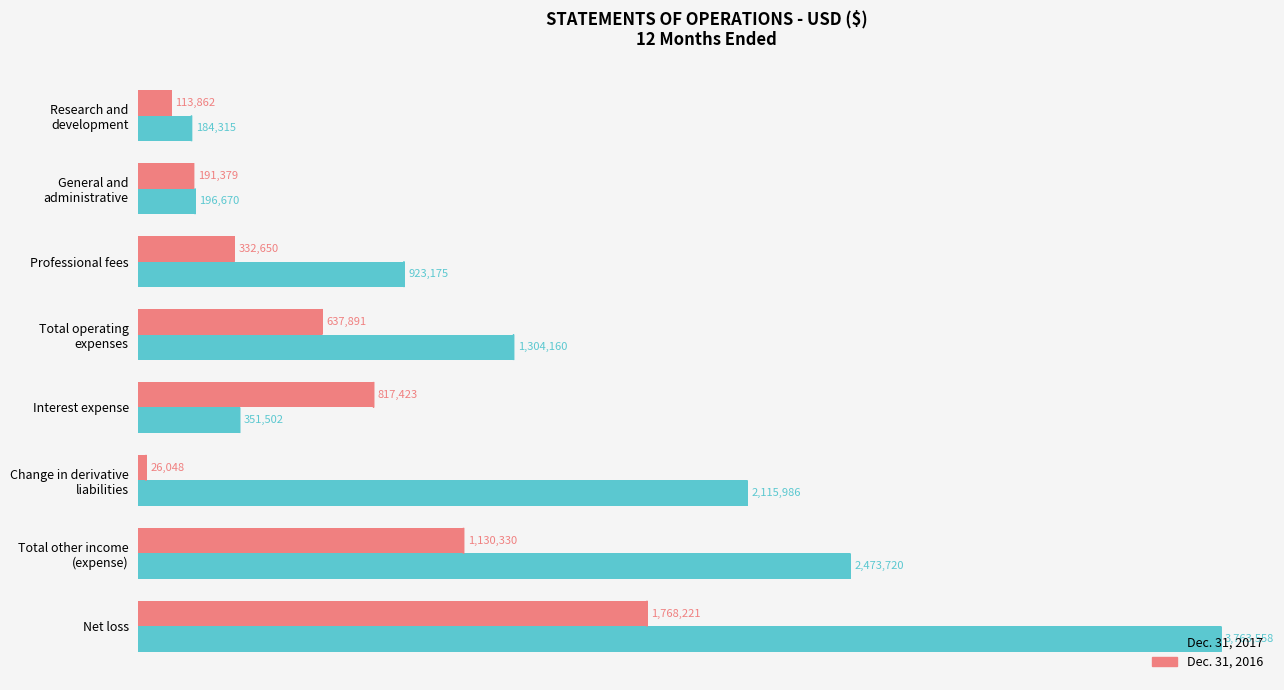

What is the highest value of the Dec. 31, 2016 series?

1768221